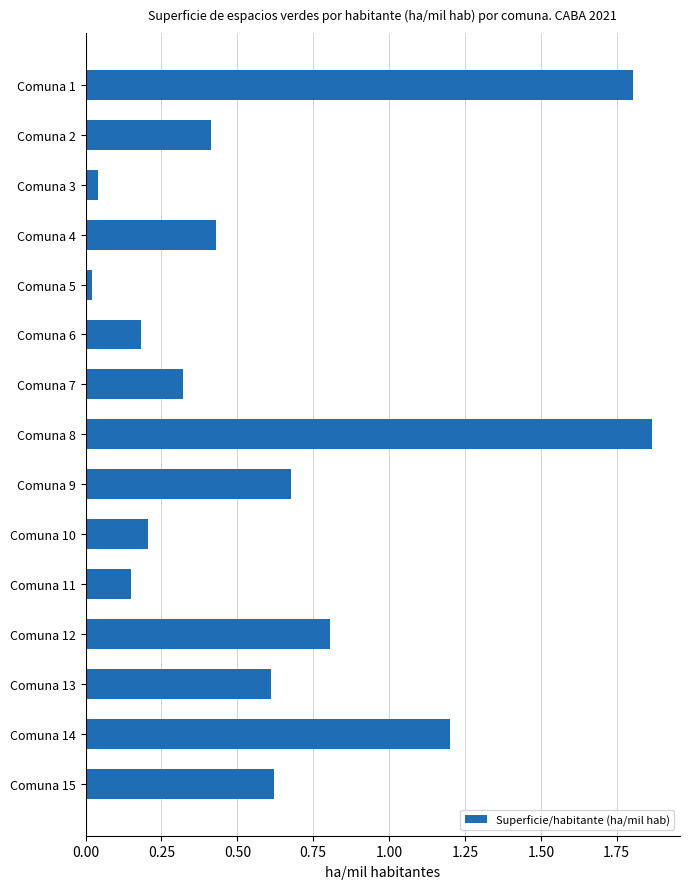

What is the difference between the maximum and minimum values?

1.8